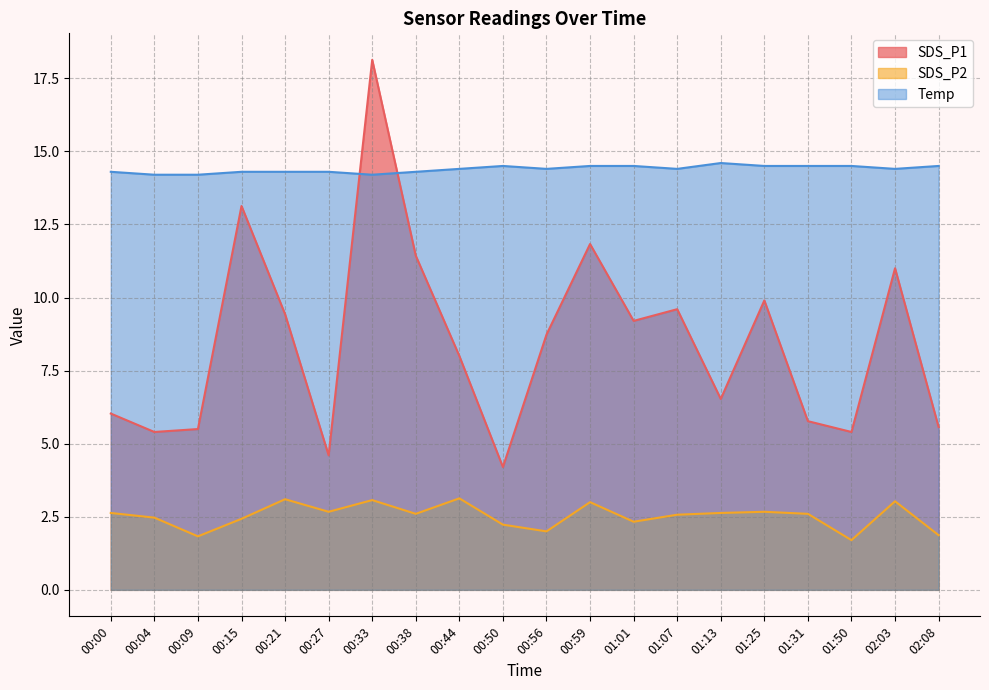

How many values in the SDS_P2 series are below 2?

3